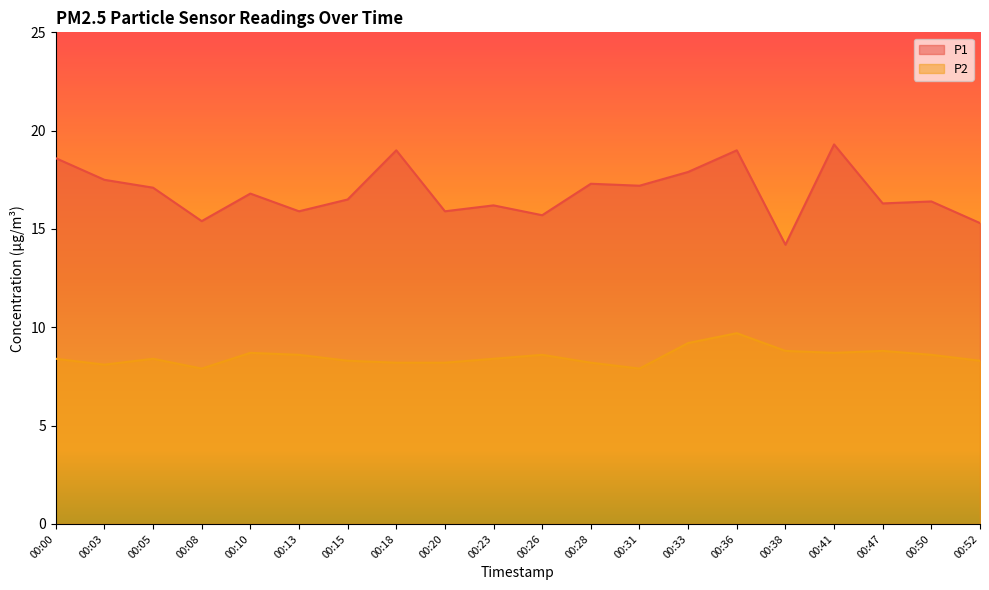

Does the chart have visible grid lines?

No